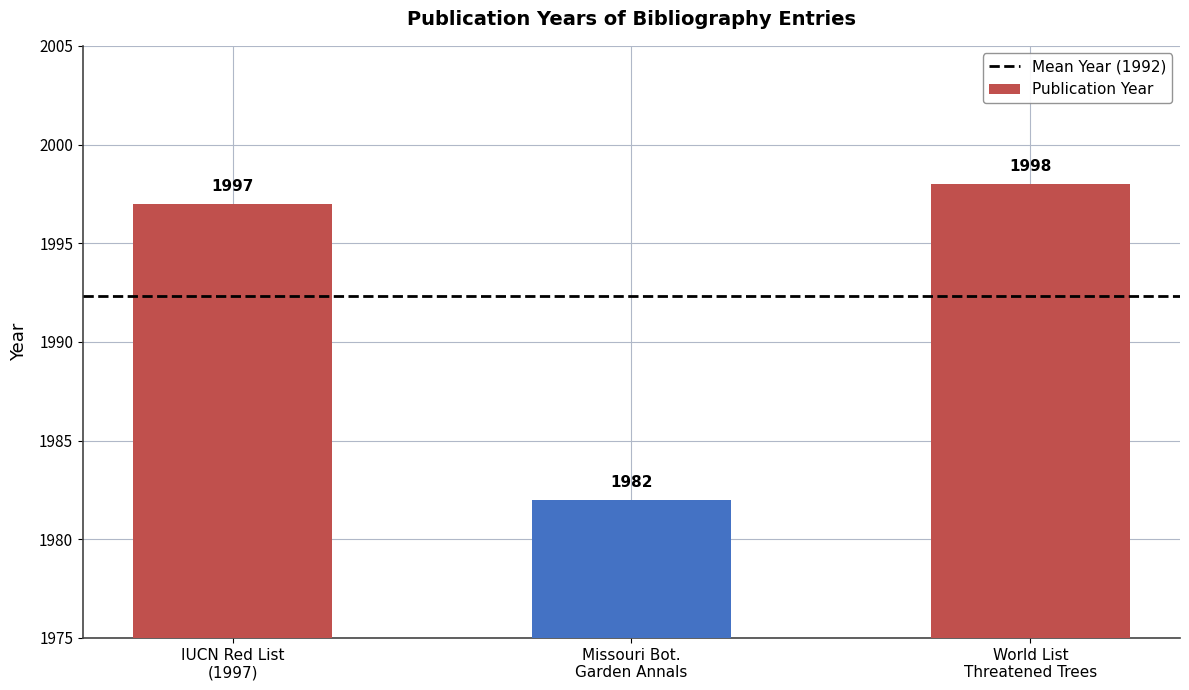

Count the number of data series in this chart.

1